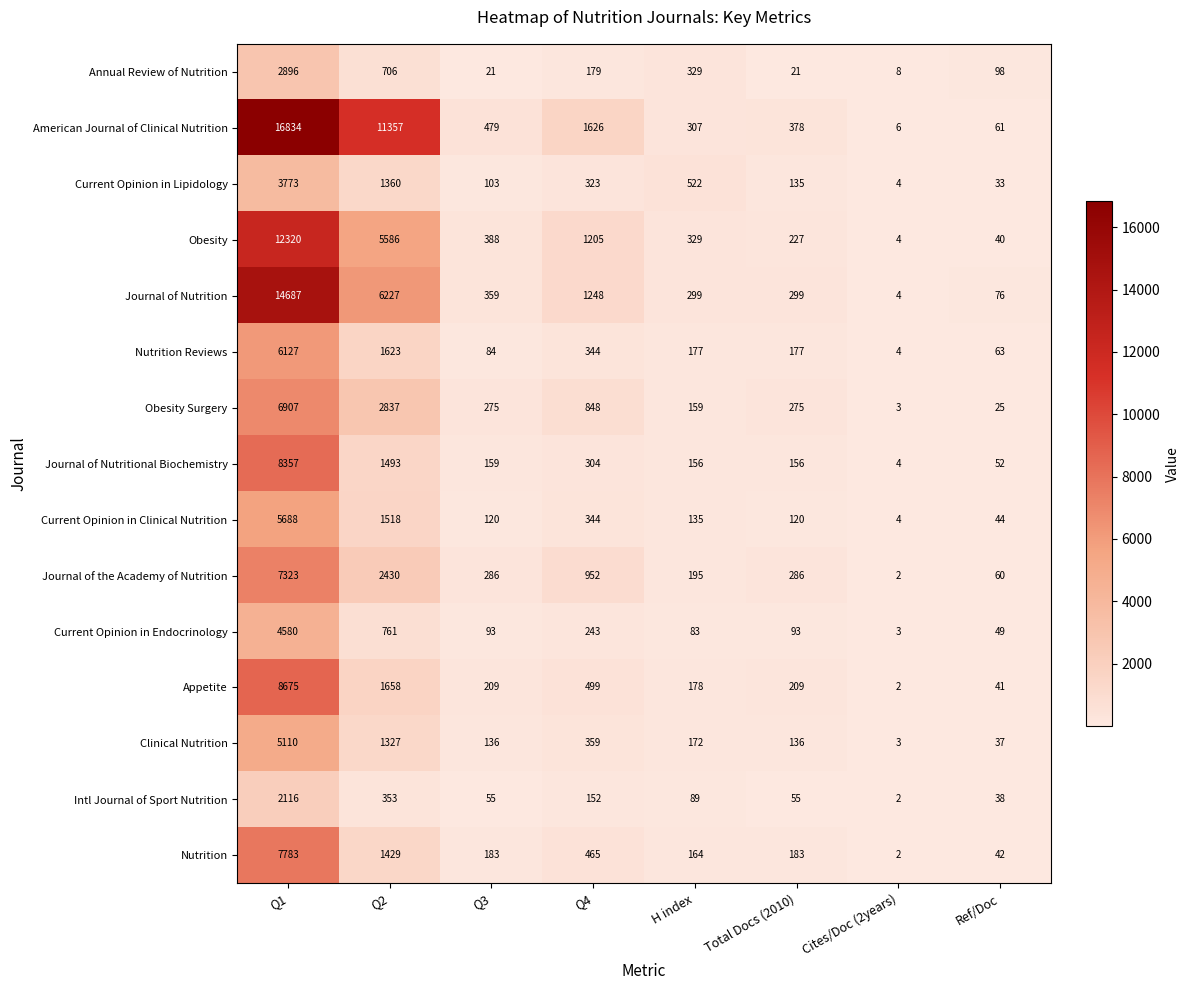

What value does the Nutrition Reviews series have at Ref/Doc?

63